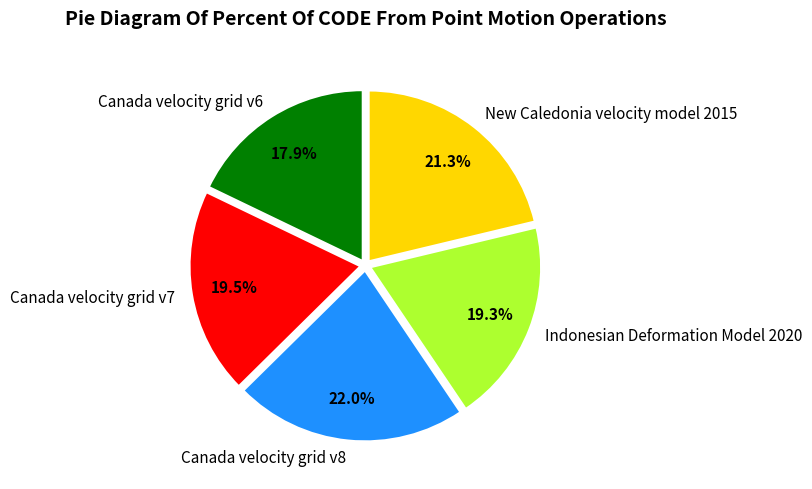

Which category has the biggest portion of the pie?

Canada velocity grid v8